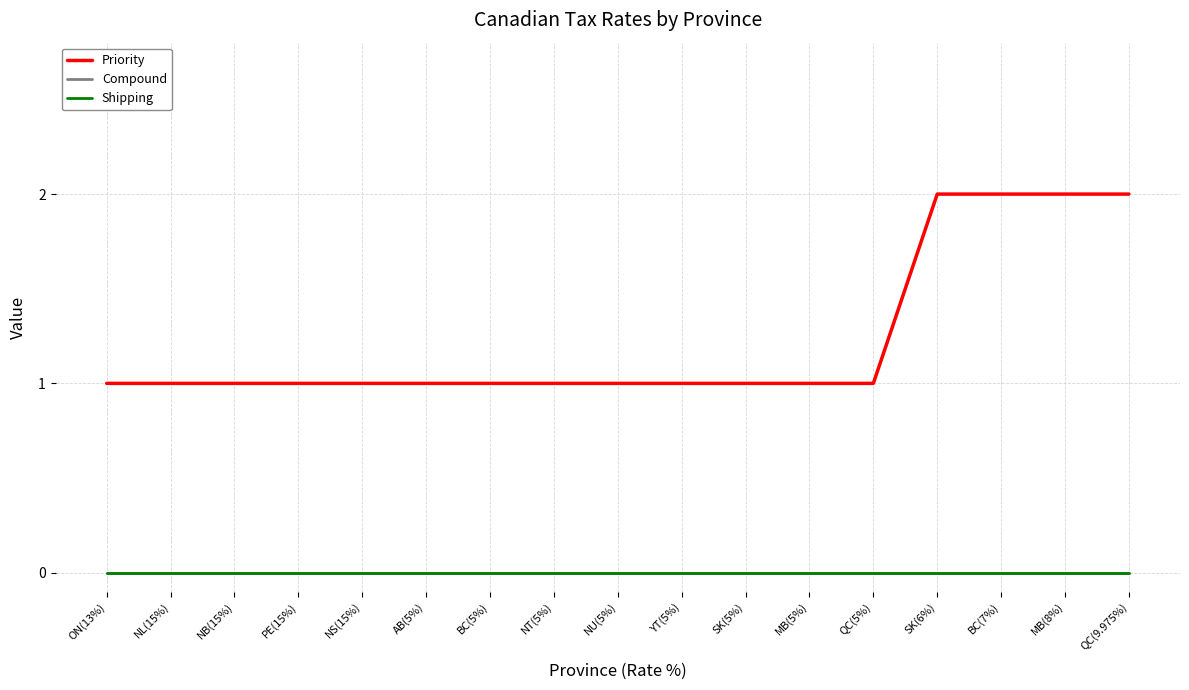

Is this an area chart (filled region under the line)?

No